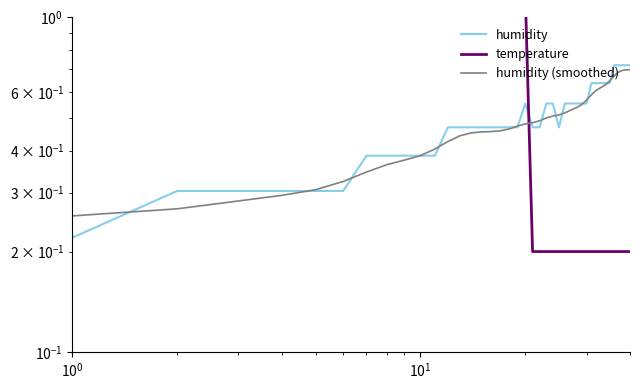

True or false: humidity (smoothed) has more than 1 interior local peaks.

False